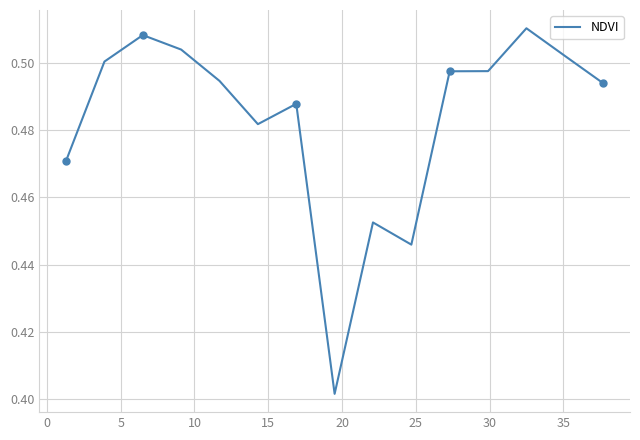

What is the difference between the second highest and minimum values?

0.1